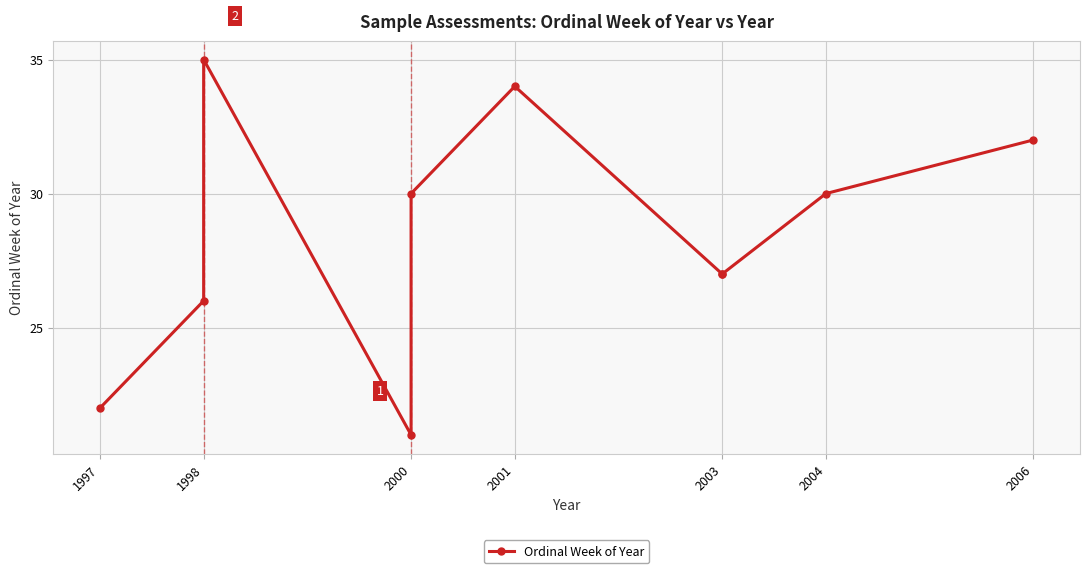

The value at 1997 is 22. True or false?

True